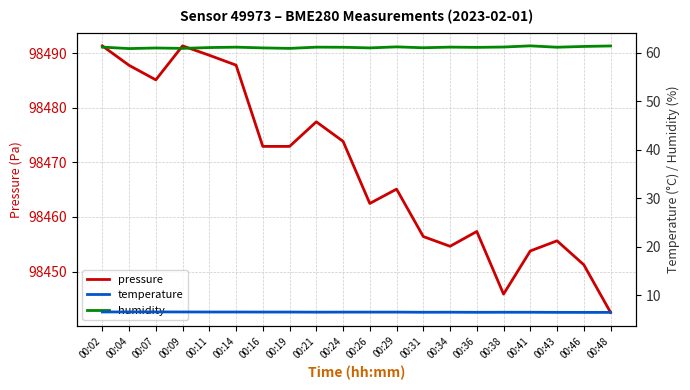

How many interior local valleys does the temperature series have?

3